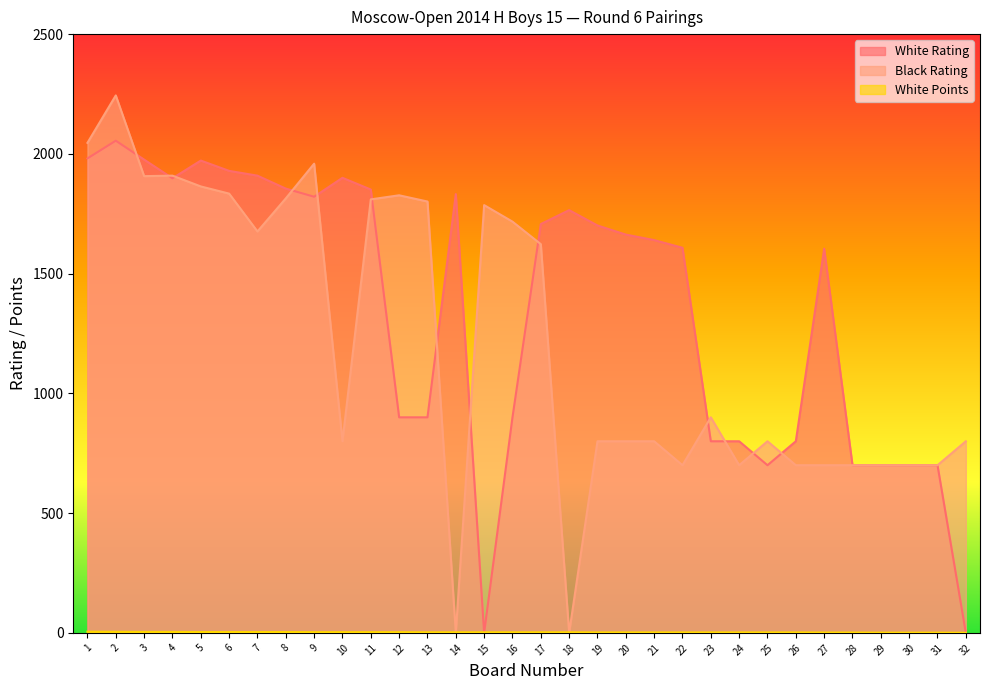

What is the difference between the highest and lowest values at 23?

898.0